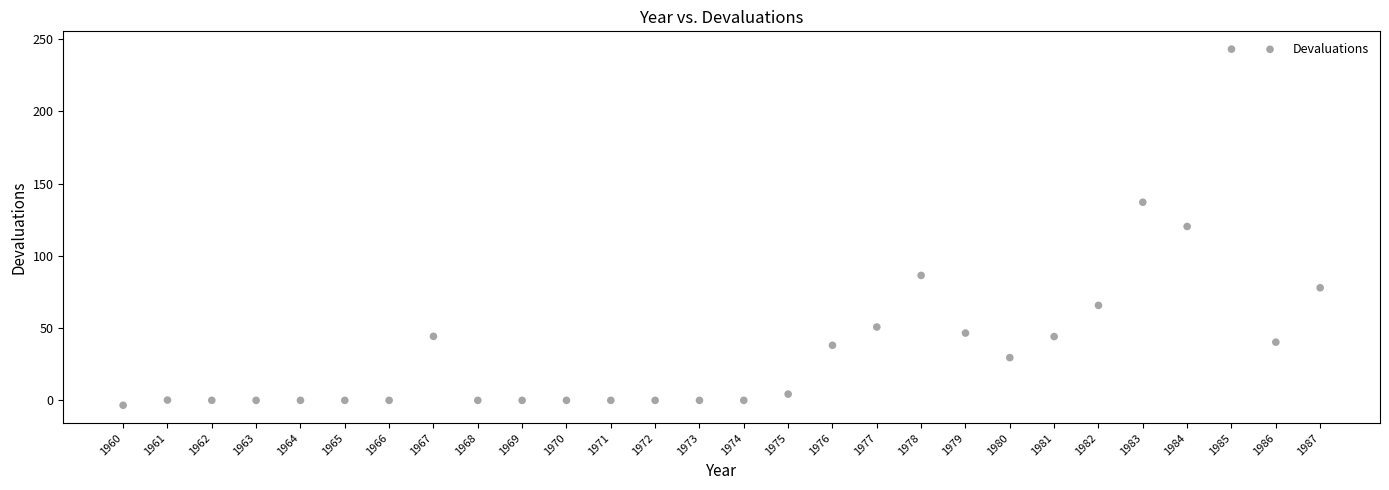

What is the range of X values (max minus min)?

27.0